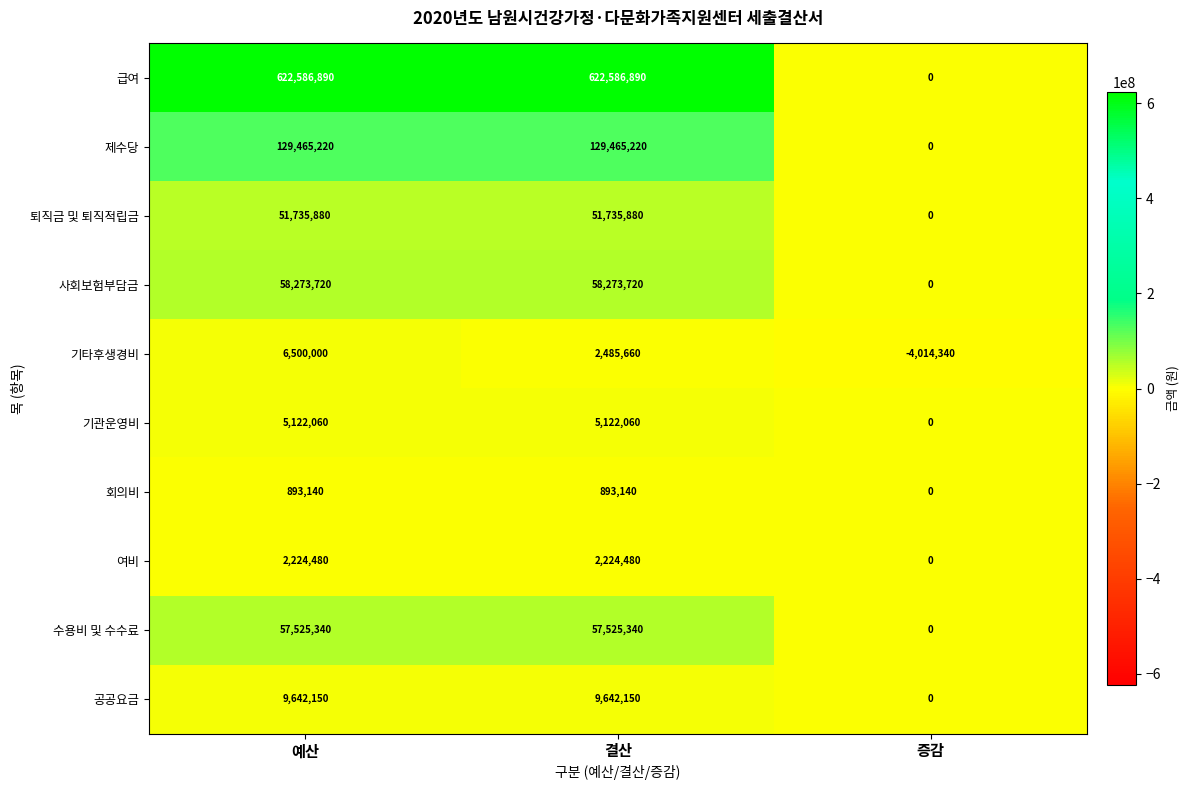

What is the maximum value shown in the chart?

622586890